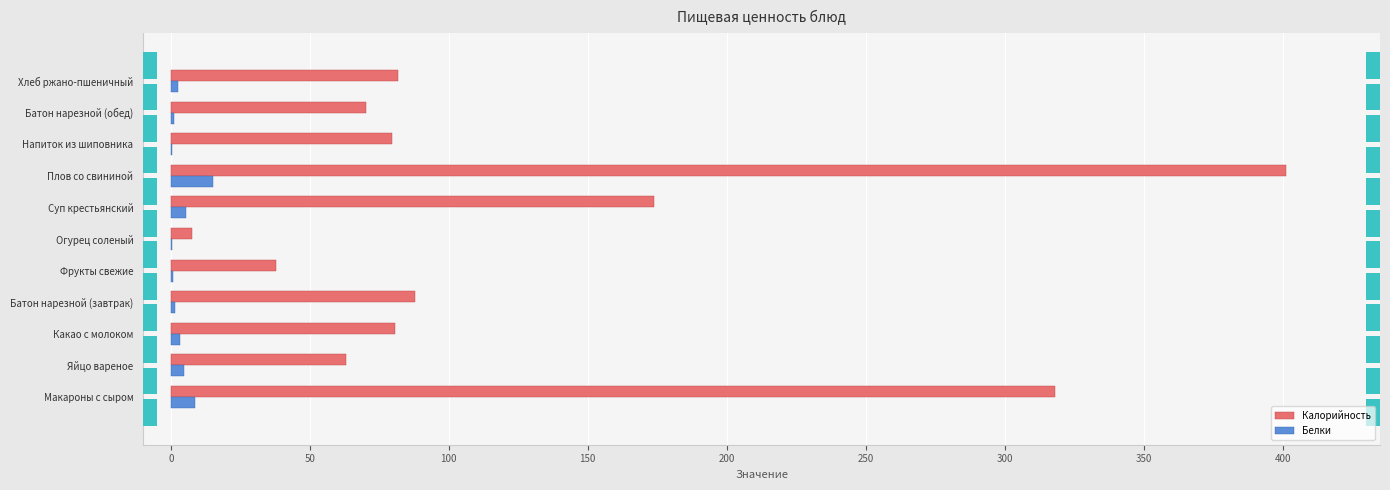

What is the difference between the second highest and minimum values in the Калорийность series?

310.2